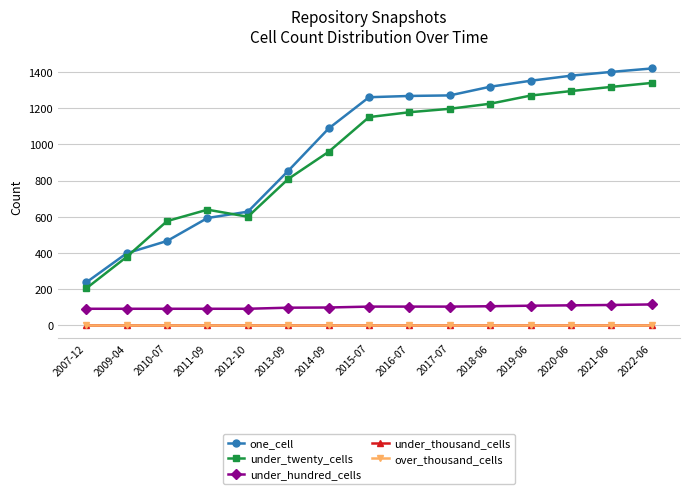

What is the label of the 5th point from the left?

2012-10